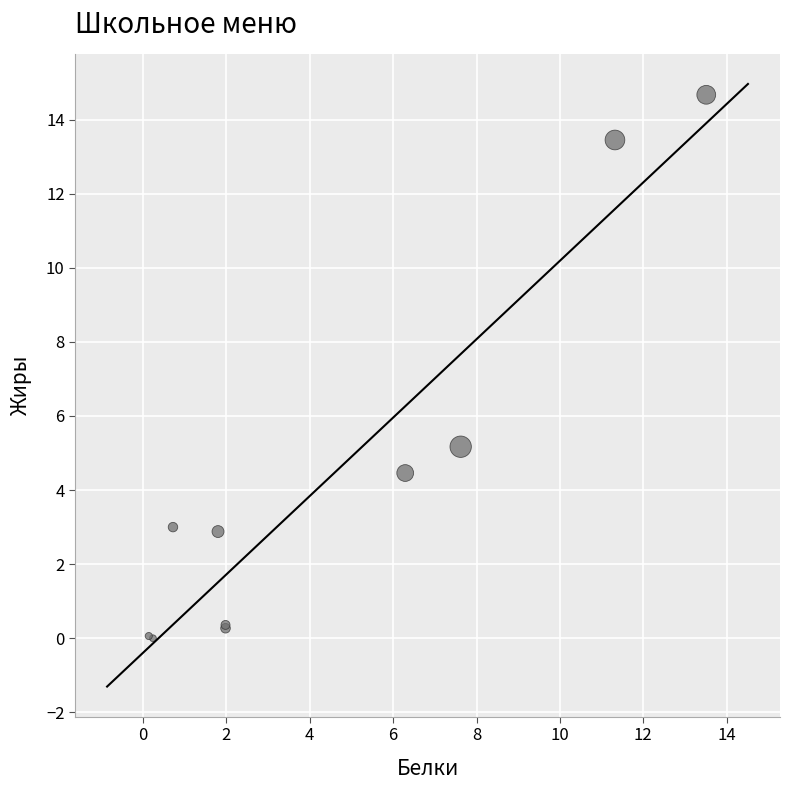

What Y value in the scatter plot is closest to 7?

5.2